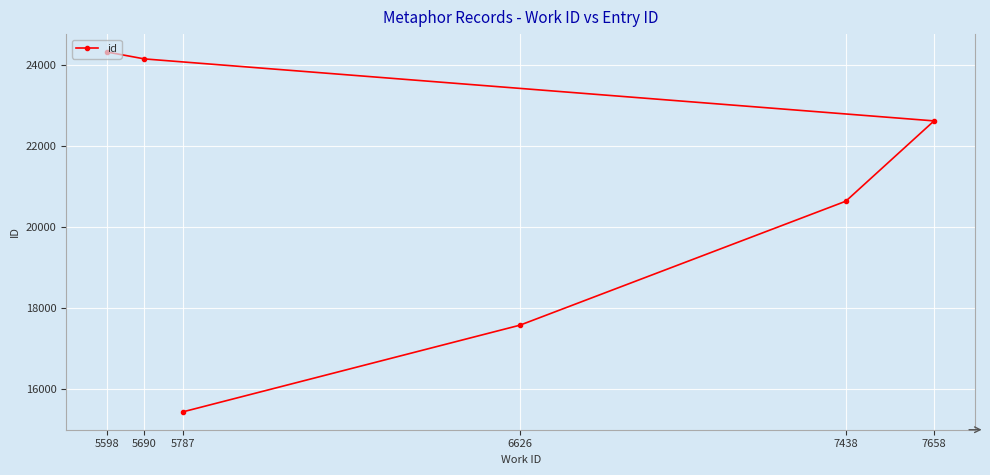

What is the approximate value at 5598, to the nearest 10?

24310